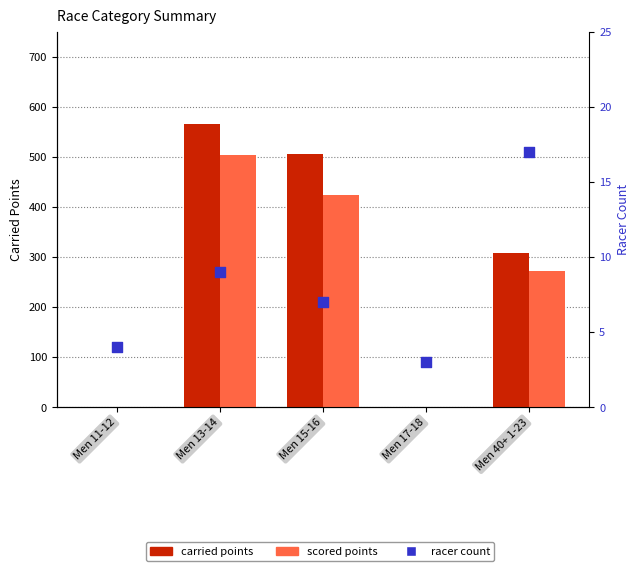

Which series has the widest spread of Y values?

carried points